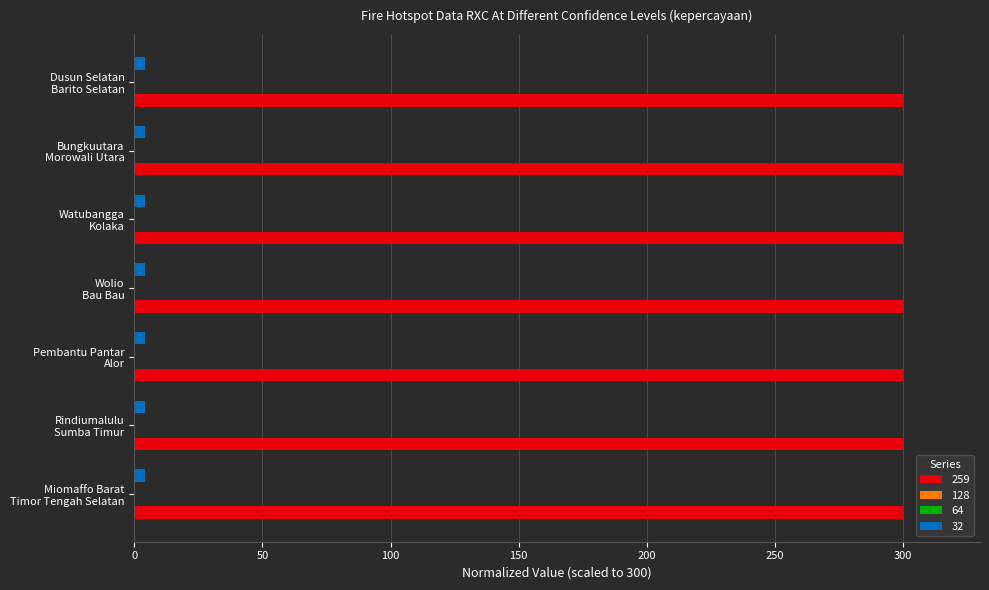

Which series has the largest total across all categories?

259